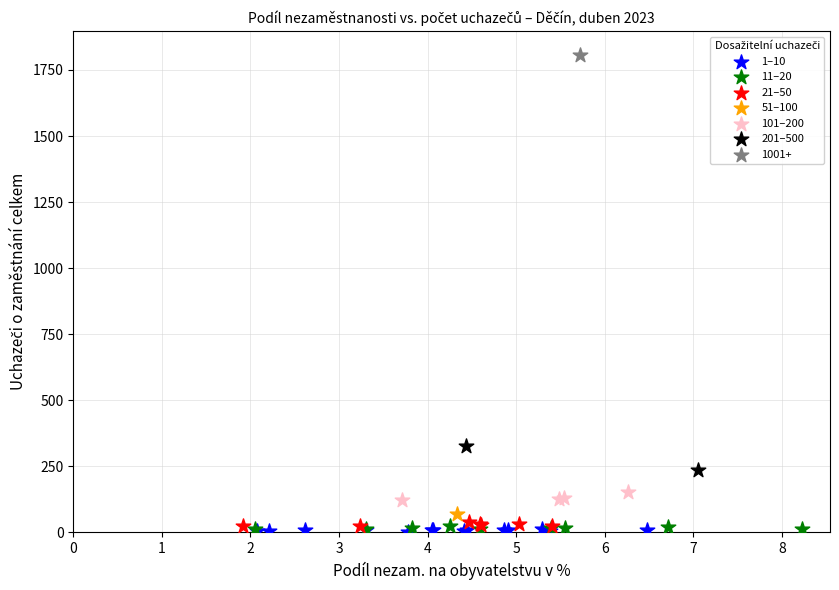

What are all the series names shown in the legend?

1–10, 11–20, 21–50, 51–100, 101–200, 201–500, 1001+